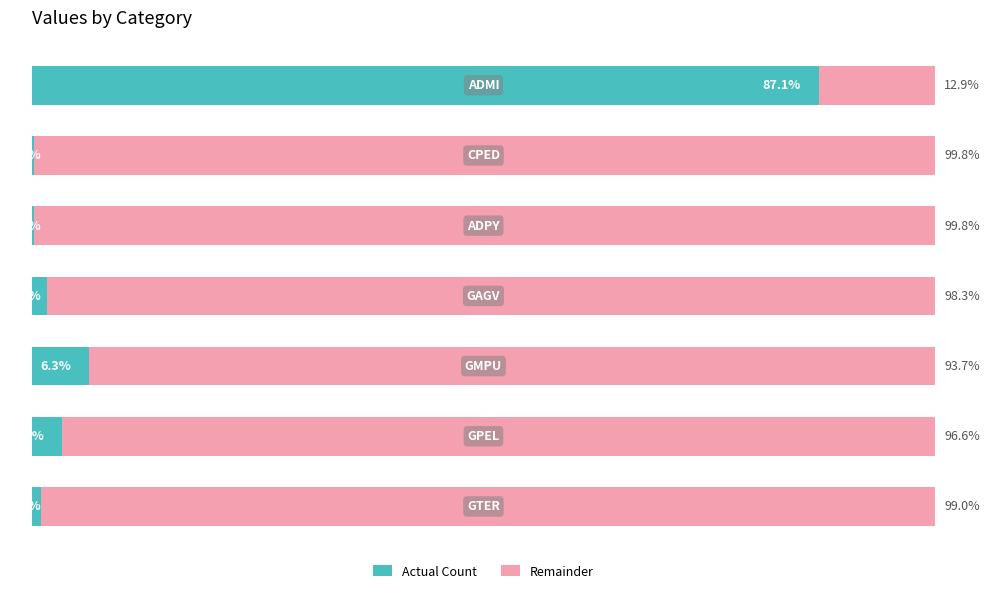

What are all the series names shown in the legend?

Actual Count, Remainder